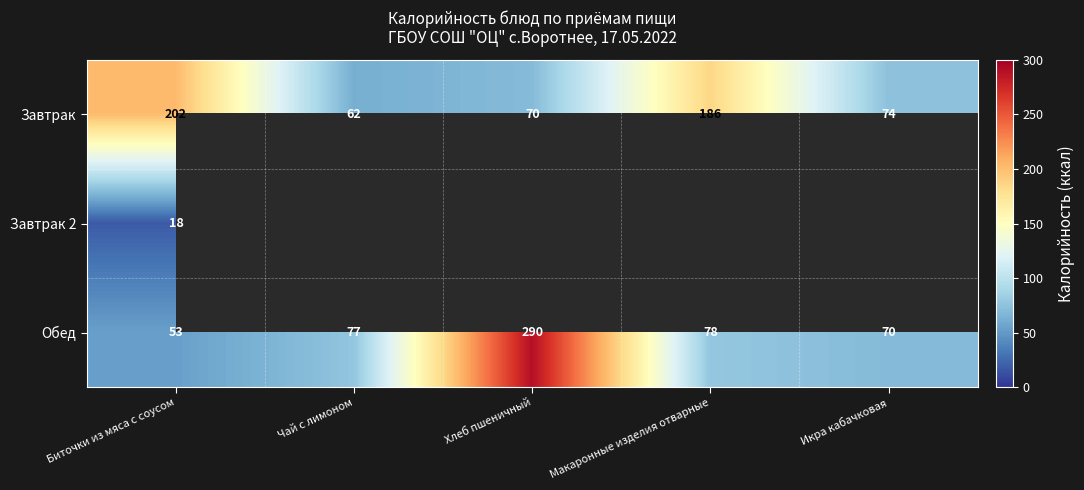

How many distinct data groups are displayed?

3